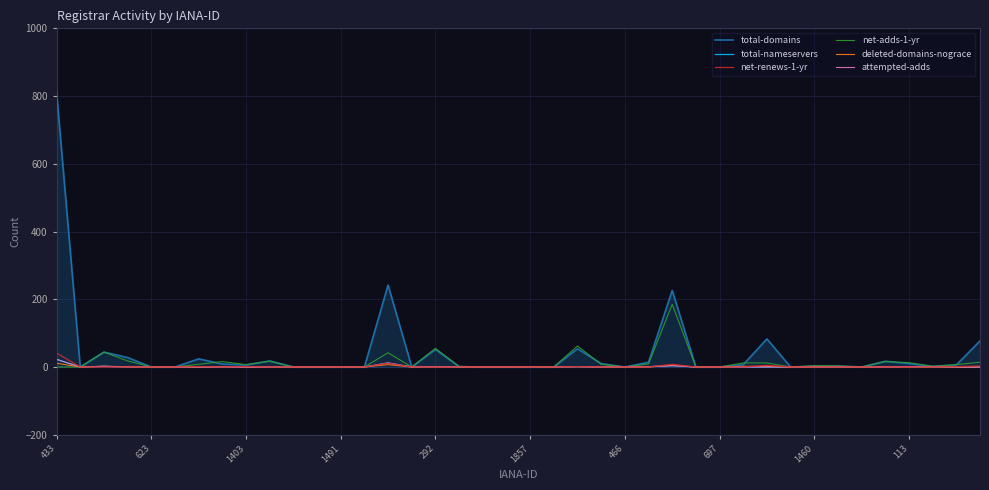

How many distinct data groups are displayed?

6